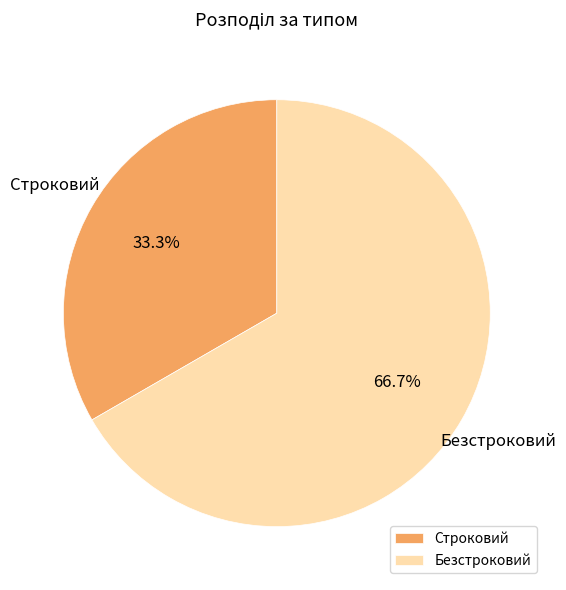

Approximately how many times larger is the value at Безстроковий compared to Строковий?

2.0